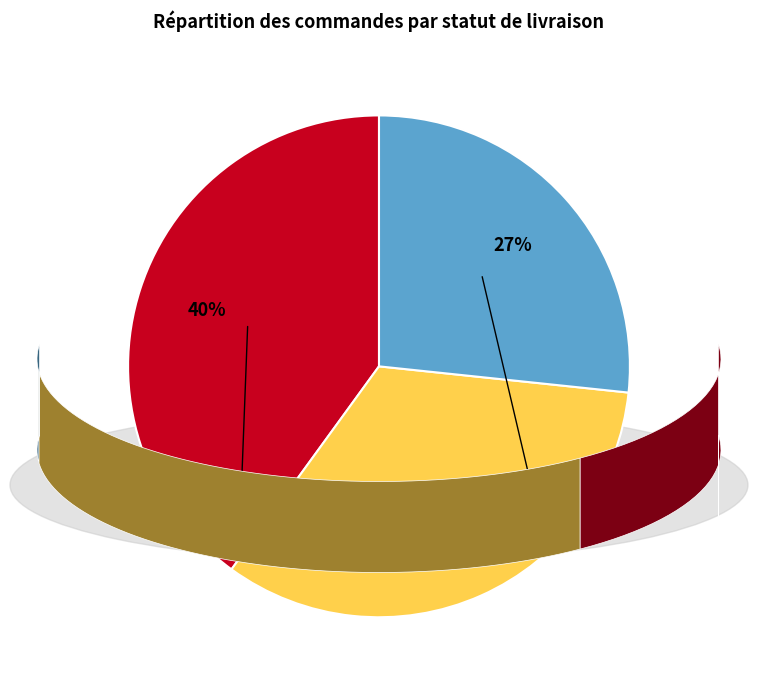

Which slice is the largest?

Livrée en totalité (OK)